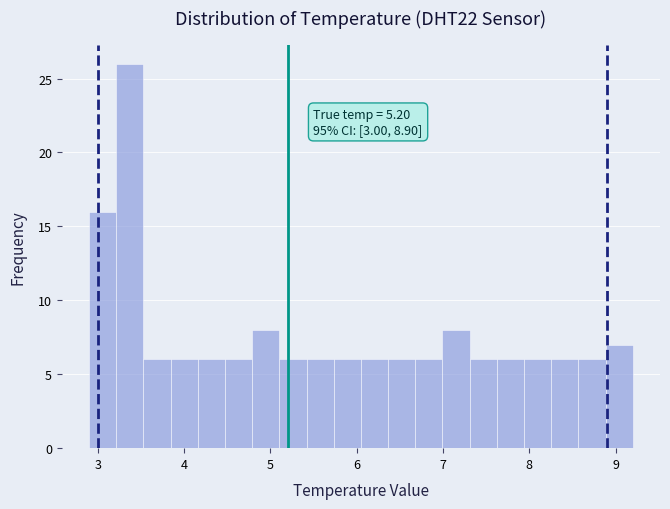

Around what value on the x-axis is the tallest bar? Give the approximate position of its centre, as read against the axis.

3.4